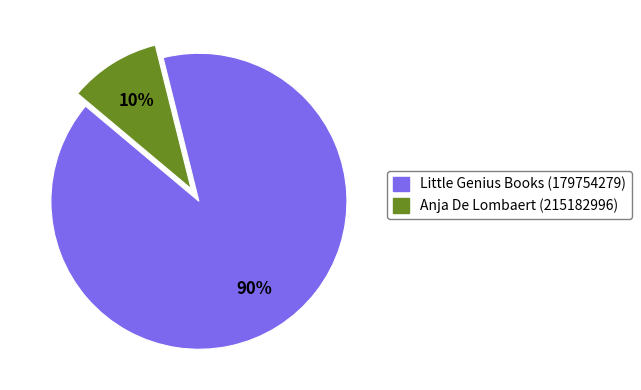

Is there any slice that represents more than half of the pie?

Yes